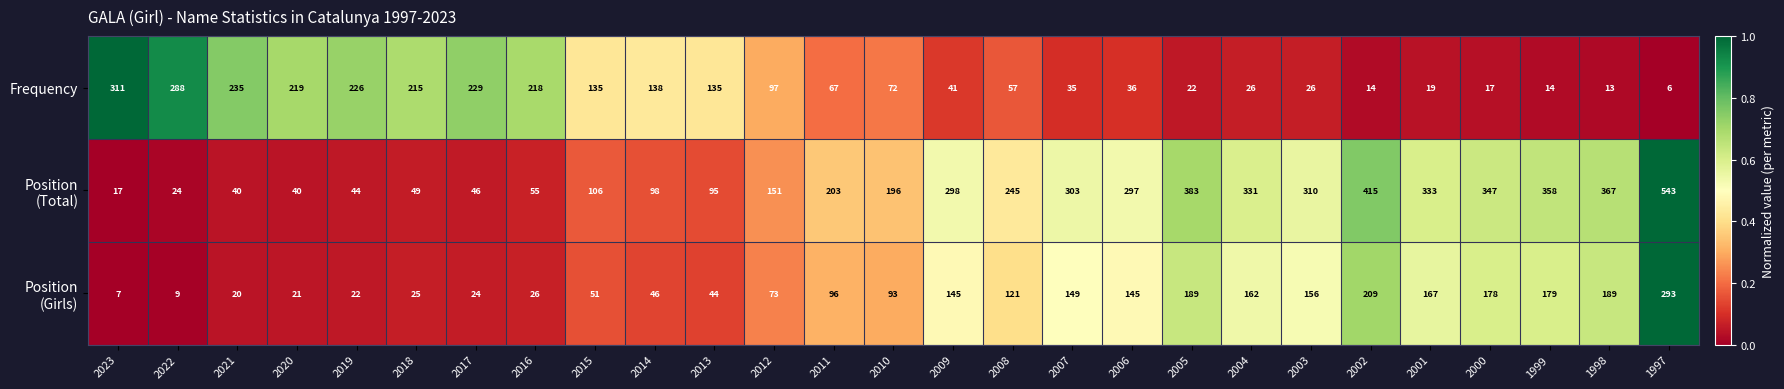

What is the difference between the highest and lowest values at 2005?

361